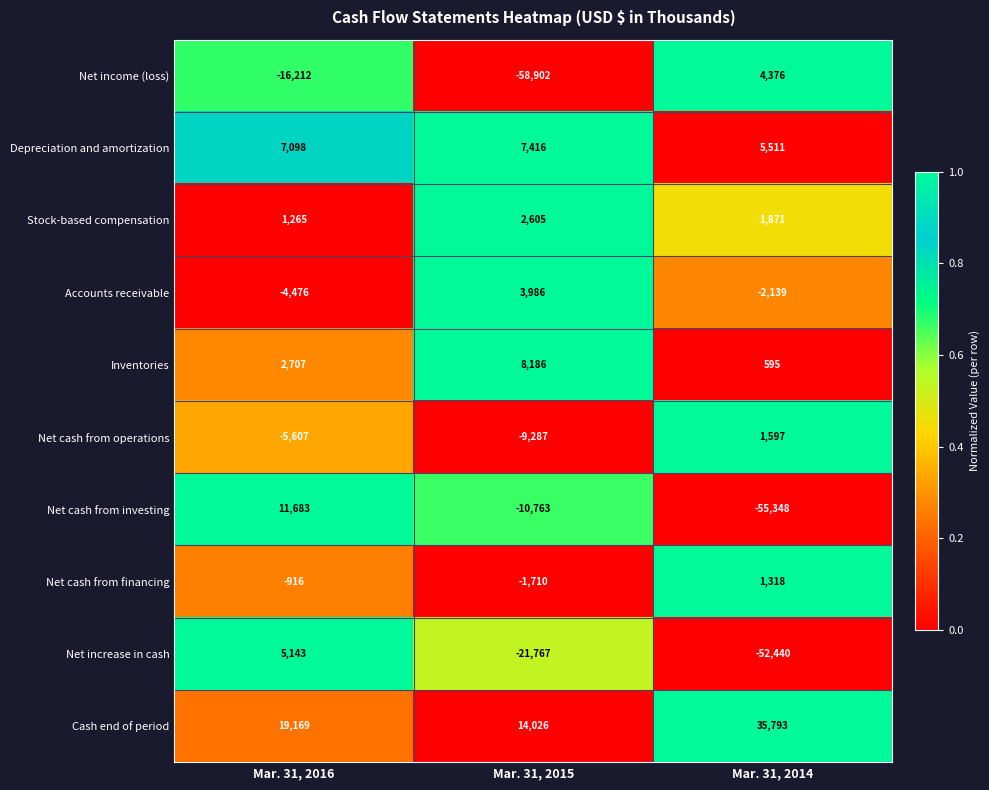

What is the sum of the Net cash from investing values at Mar. 31, 2015 and Mar. 31, 2014?

-66111